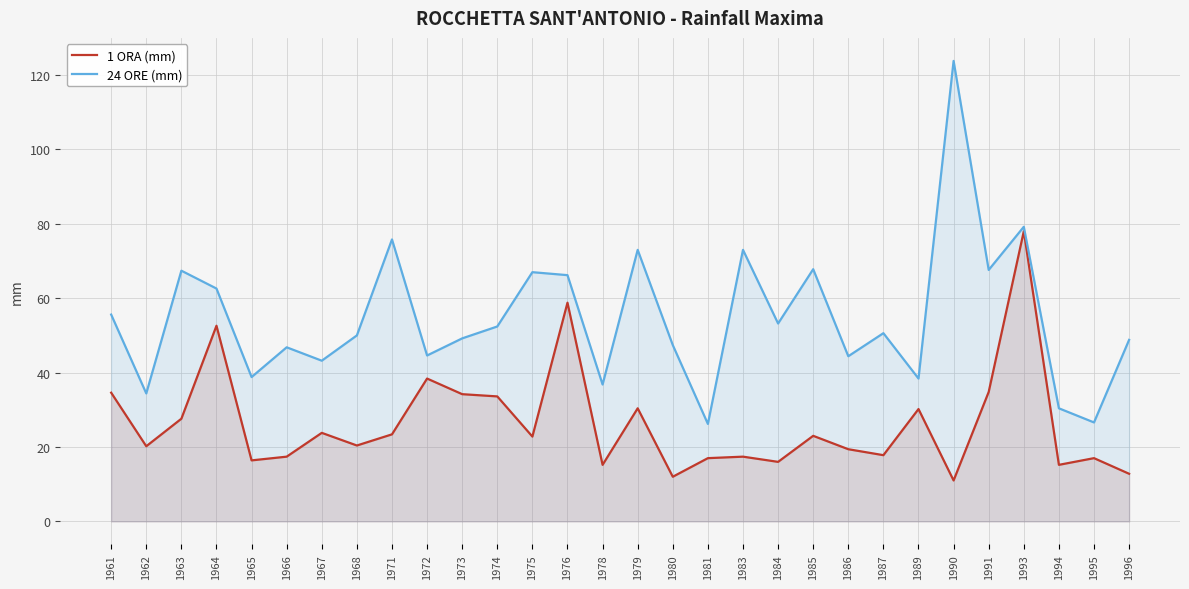

Where is the first local minimum for 24 ORE (mm)?

1962